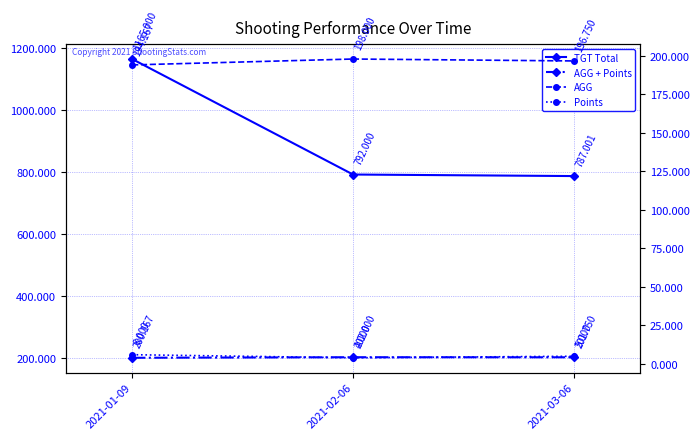

Does the chart display data point markers on the line(s)?

Yes